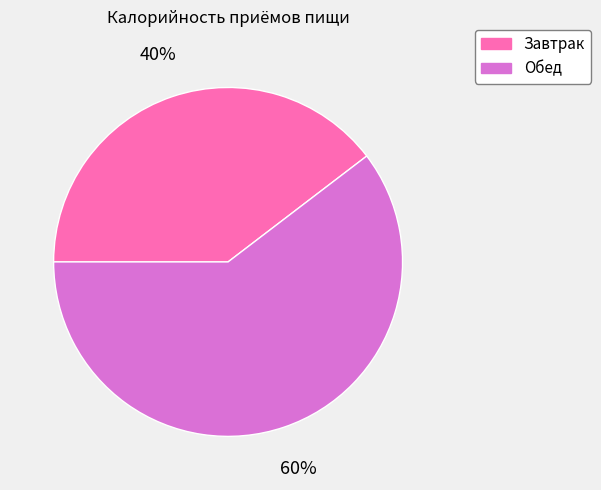

What percentage is the Завтрак slice, to the nearest percent?

40%